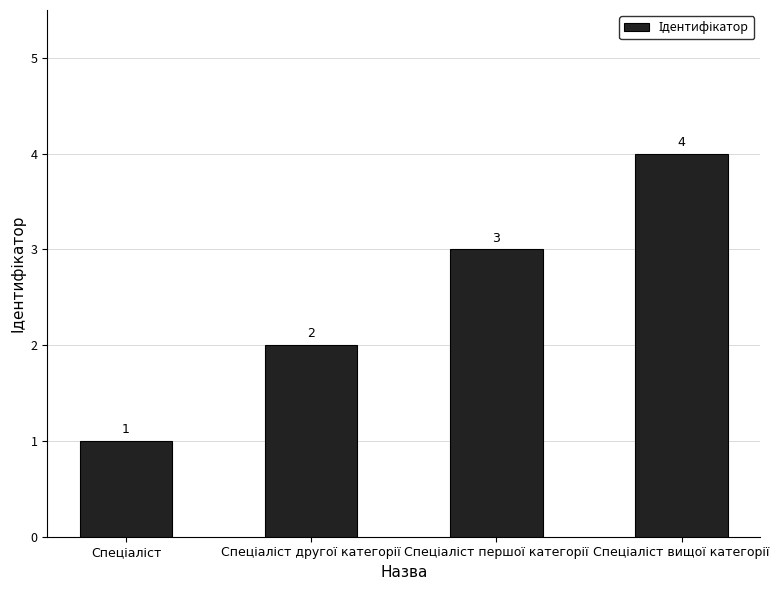

What is the value of the 4th bar from the left?

4